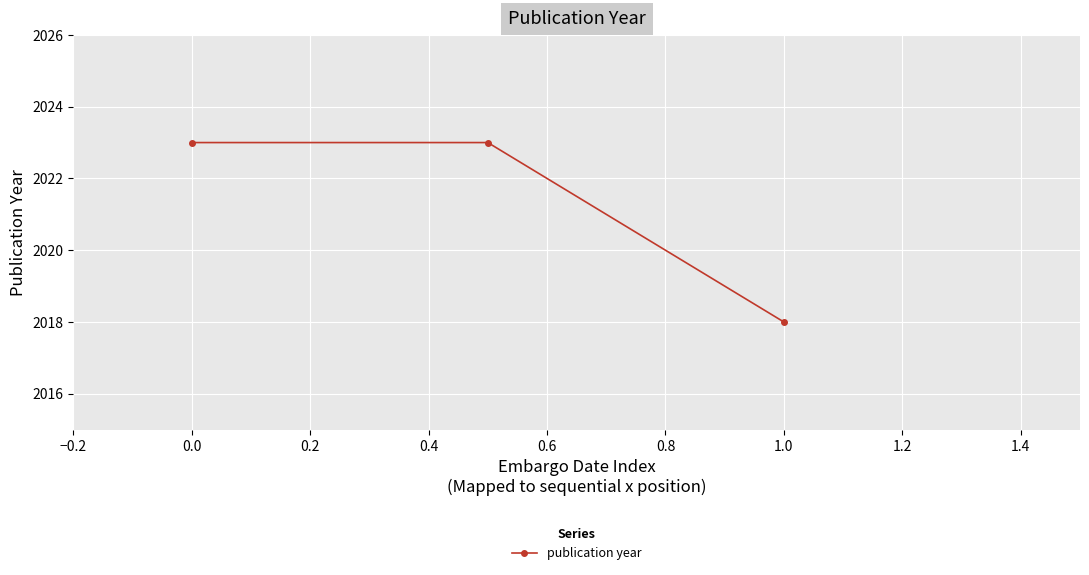

What is the minimum value shown in the chart?

2018